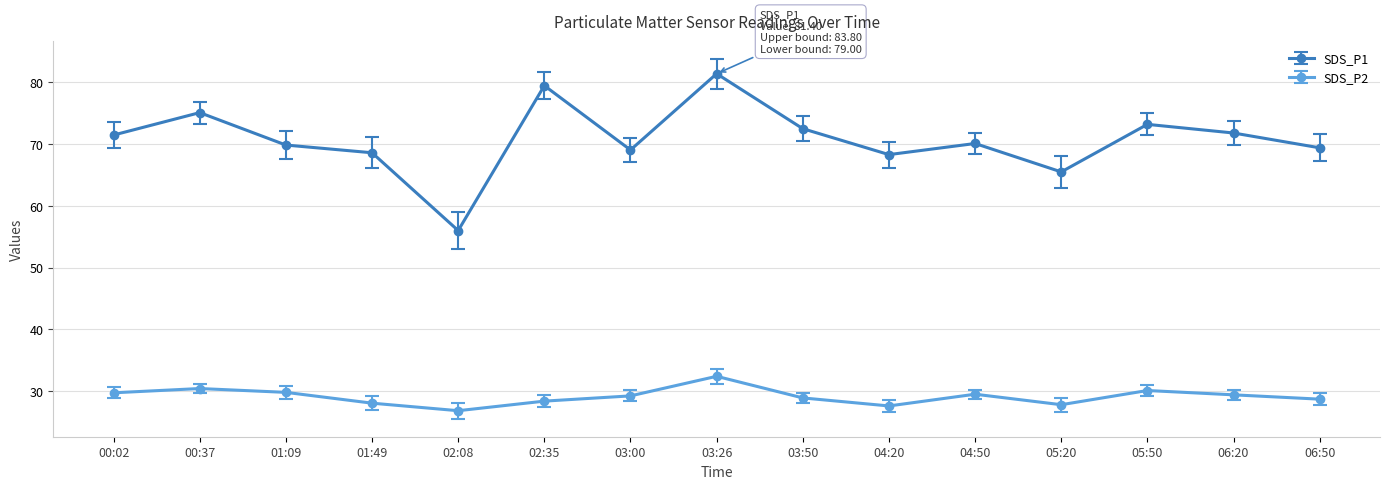

List the series in order of their peak value, highest first.

SDS_P1, SDS_P2